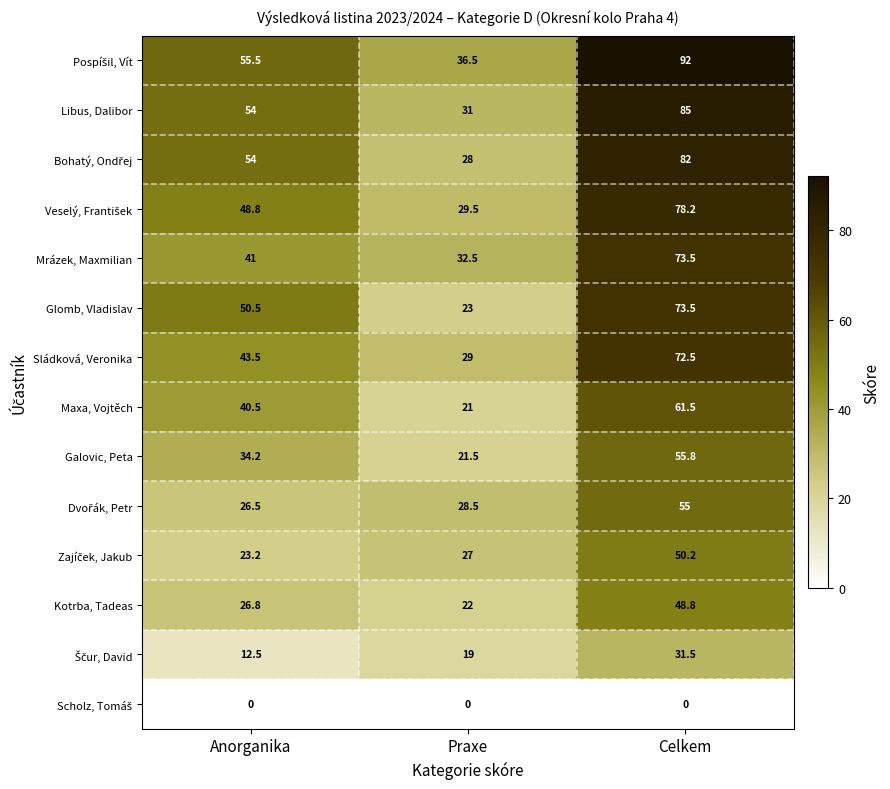

At which label does Glomb, Vladislav first exceed 50?

Anorganika